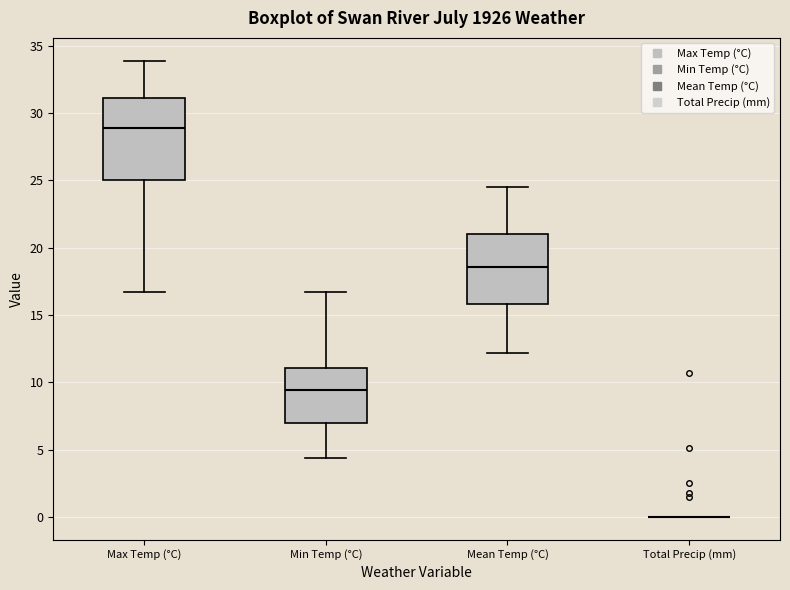

Reading left to right, transcribe this box plot: for each box, give where its median line is, the range the box spans, and where its two whiskers end, as read against the y-axis. The values are not printed on the chart, so give them approximately, as read against the axis.

Max Temp (°C): median 29.0, box 25.0 to 31.0, whiskers 16.5 to 34.0
Min Temp (°C): median 9.5, box 7.0 to 11.0, whiskers 4.5 to 16.5
Mean Temp (°C): median 18.5, box 16.0 to 21.0, whiskers 12.0 to 24.5
Total Precip (mm): box collapsed to a line at 0.0, whiskers 0.0 to 0.0